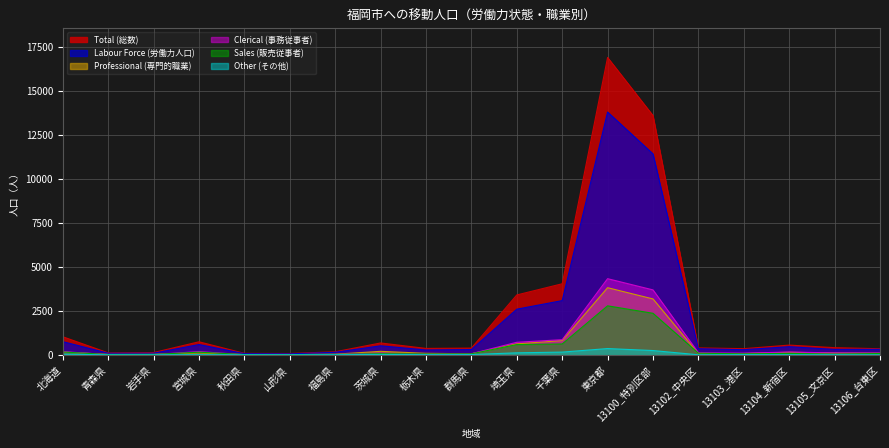

Rank the series by their maximum value, from lowest to highest.

23_その他, 1104_販売従事者, 1102_専門的・技術的職業従事者, 1103_事務従事者, 1_労働力人口, 0_総数